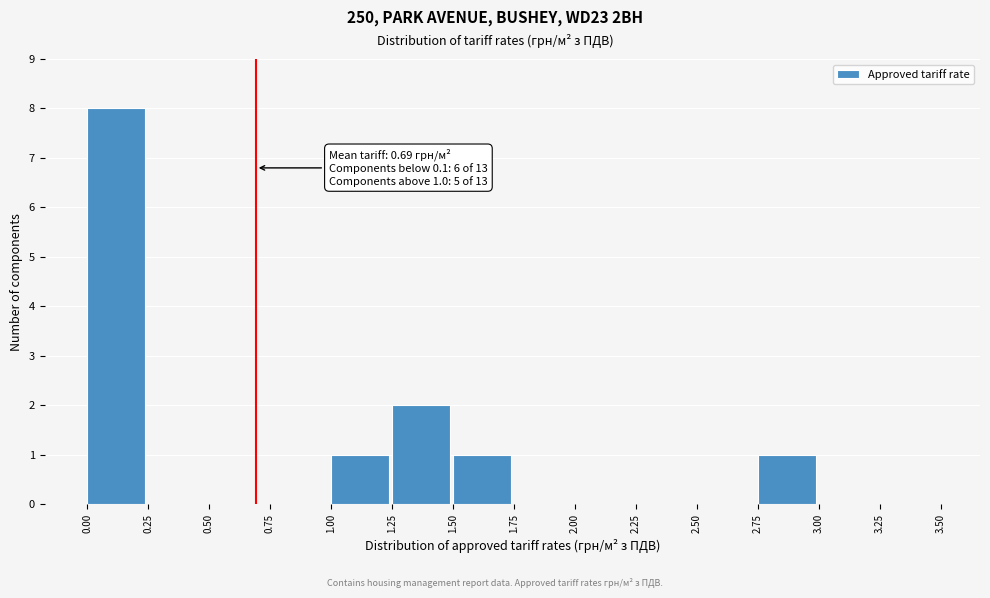

Which range on the x-axis has the tallest bar?

0.00 to 0.25